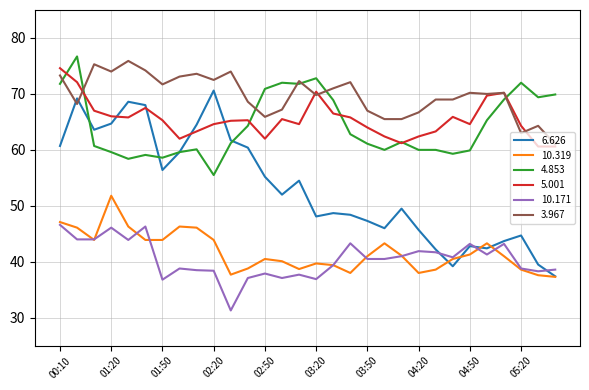

True or false: 10.319 and 5.001 intersect in this chart.

False